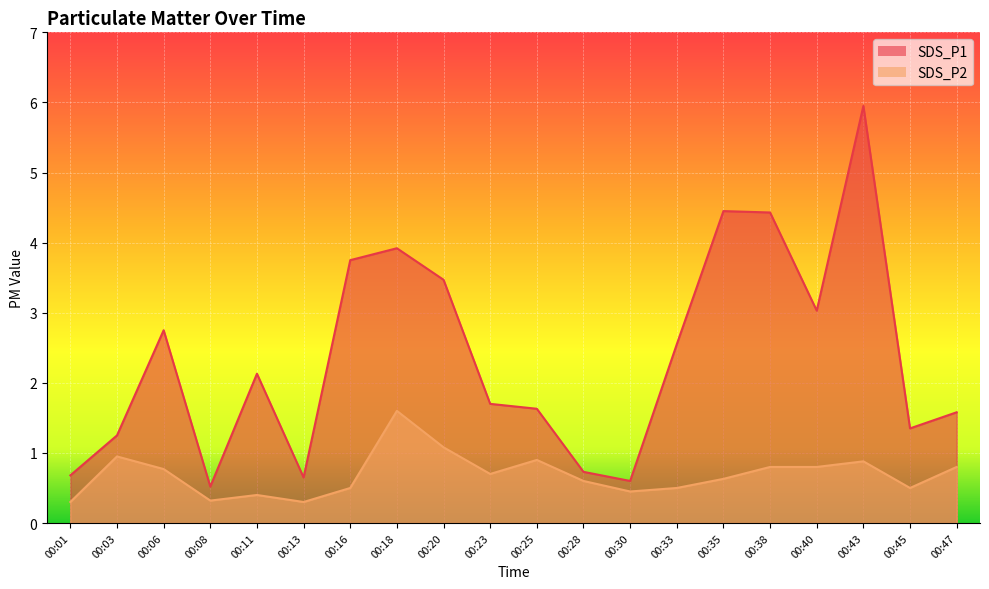

What is the highest value of the SDS_P1 series?

6.0